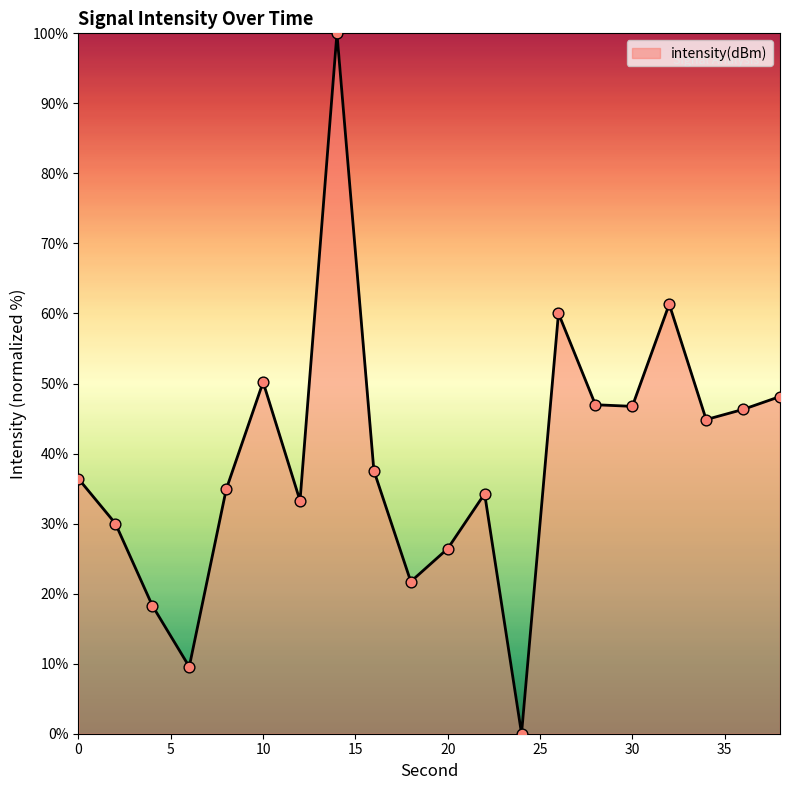

What is the maximum value shown in the chart?

100.0